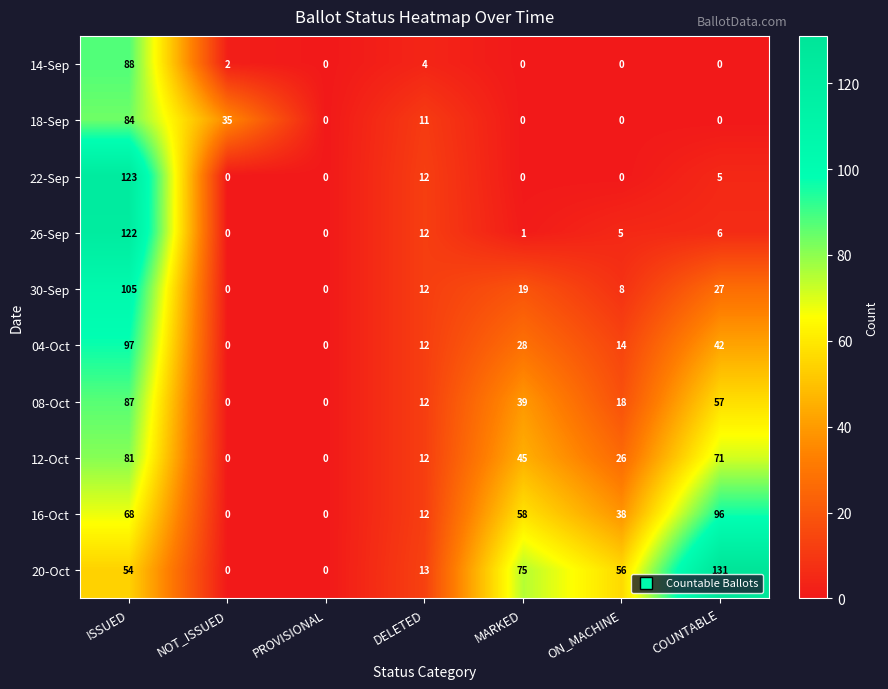

What is the difference between the maximum and minimum values in the 30-Sep series?

105